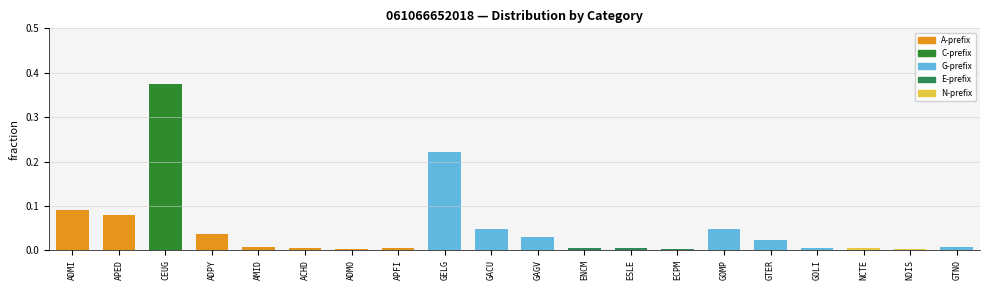

What position from the right is CEUG?

18